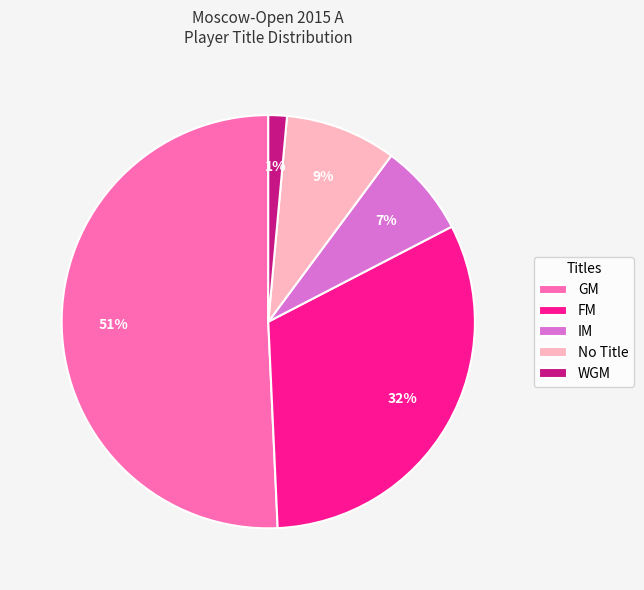

Do WGM and FM together represent more than half of the pie?

No